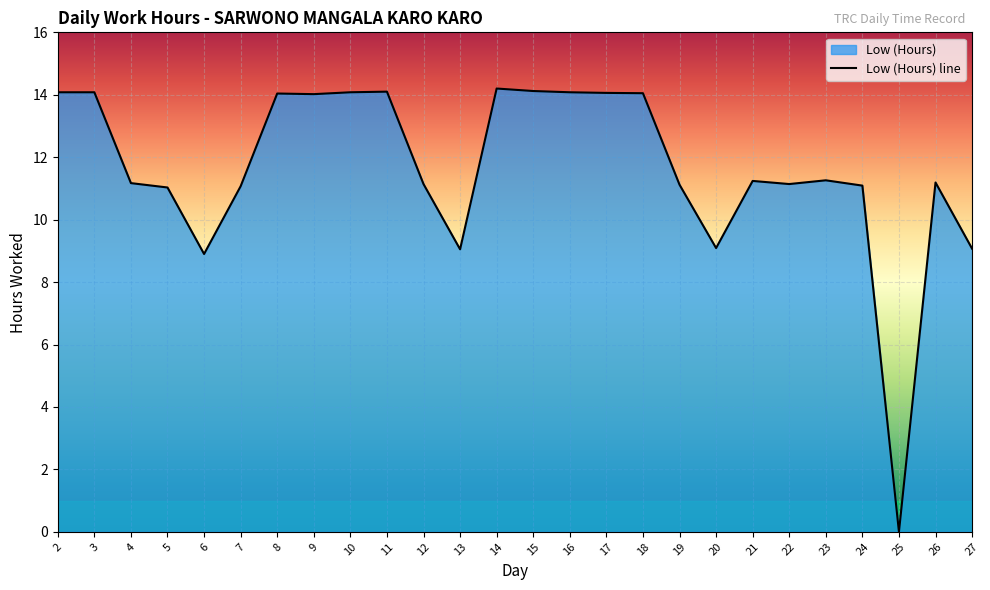

What is the greatest value displayed?

14.2